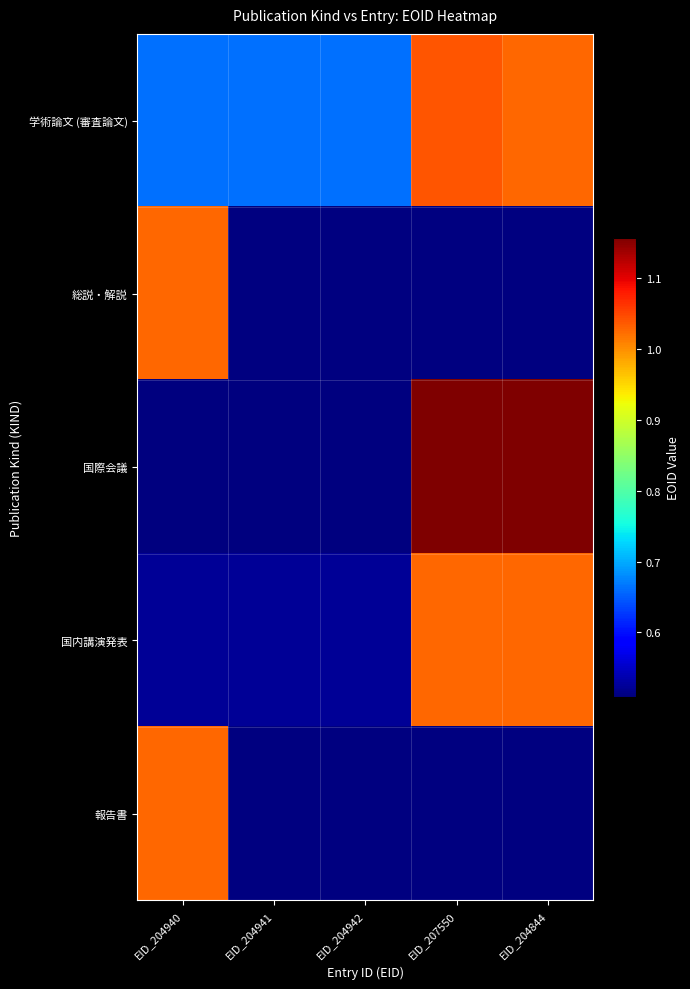

At which label is 報告書 closest to 1026920?

EID_204940